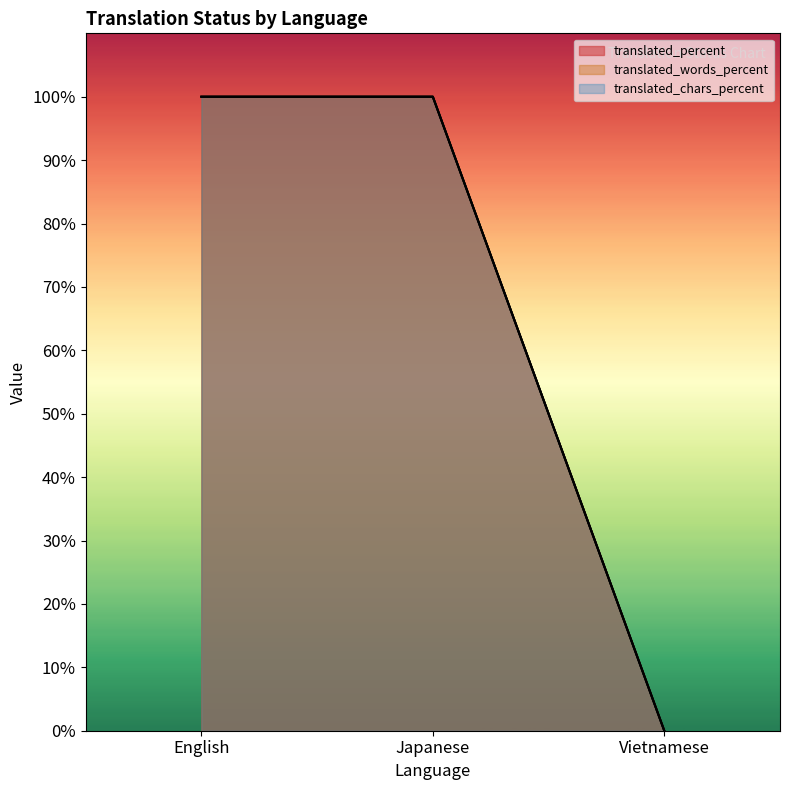

Does the chart display data point markers on the line(s)?

No